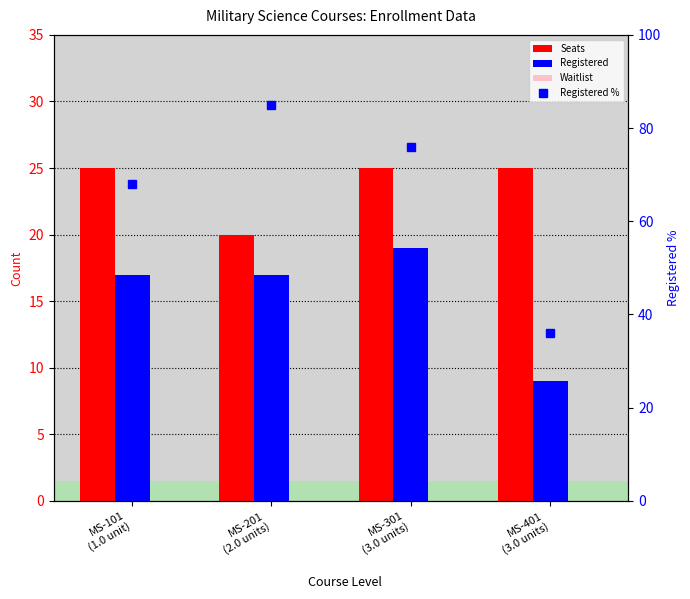

What is the total value across all series at MS-301
(3.0 units)?

120